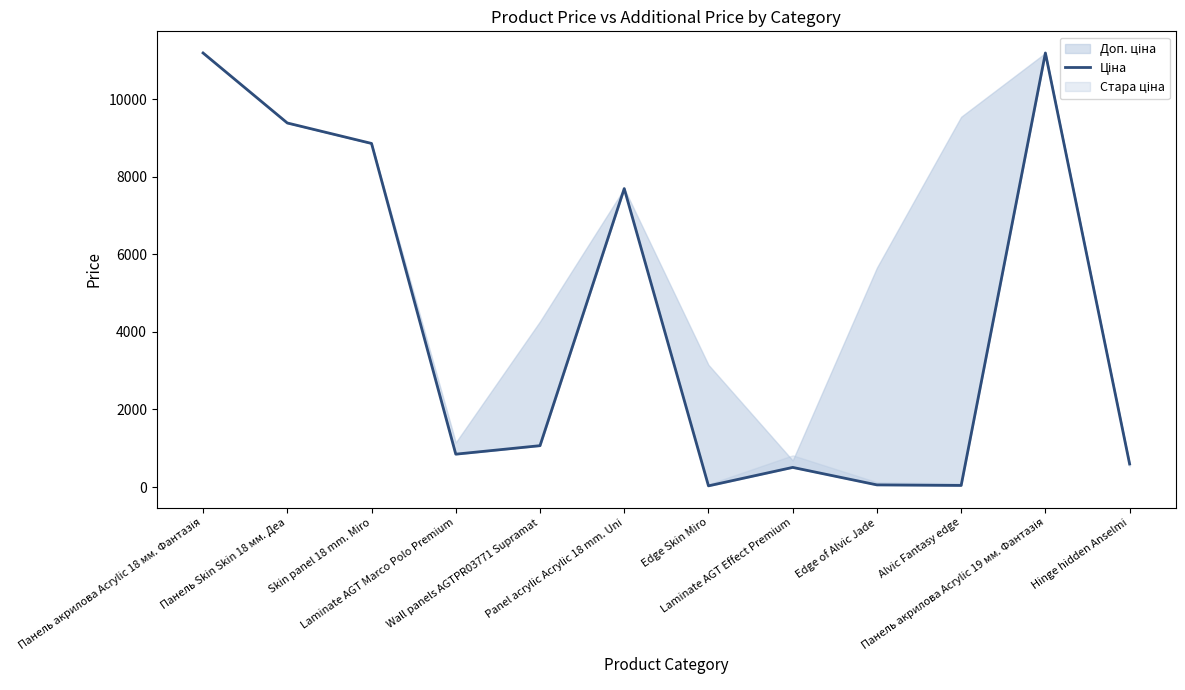

What is the smallest value displayed?

31.5